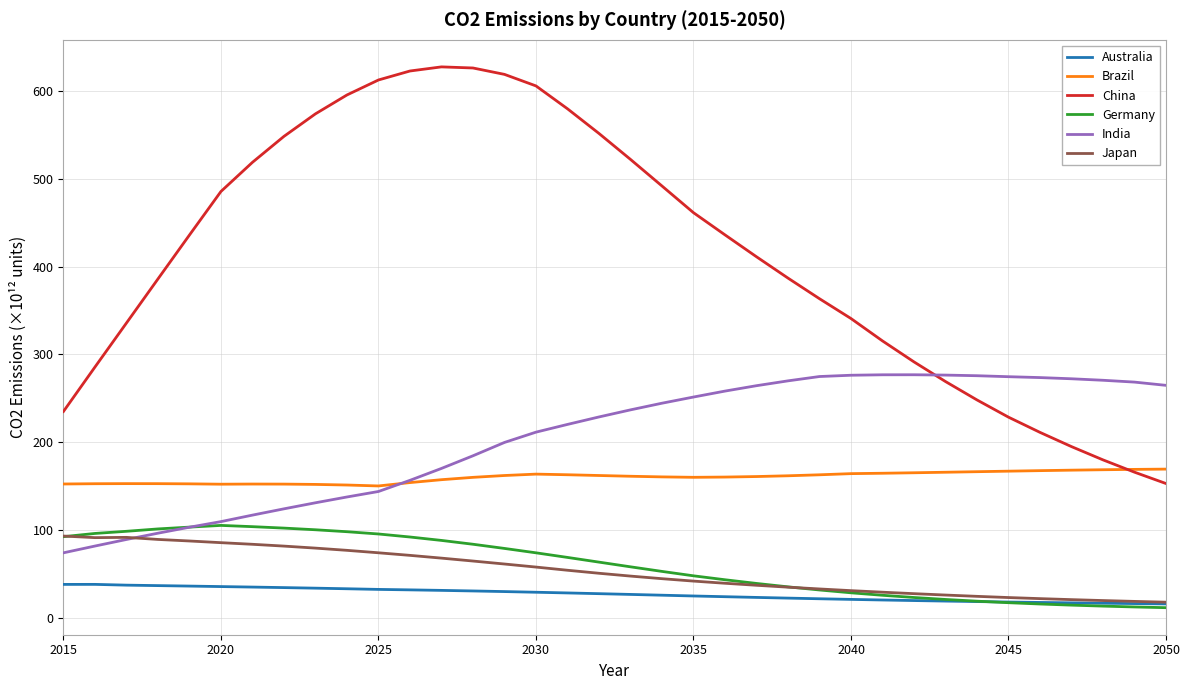

What is the lowest value of the Brazil series?

150.2